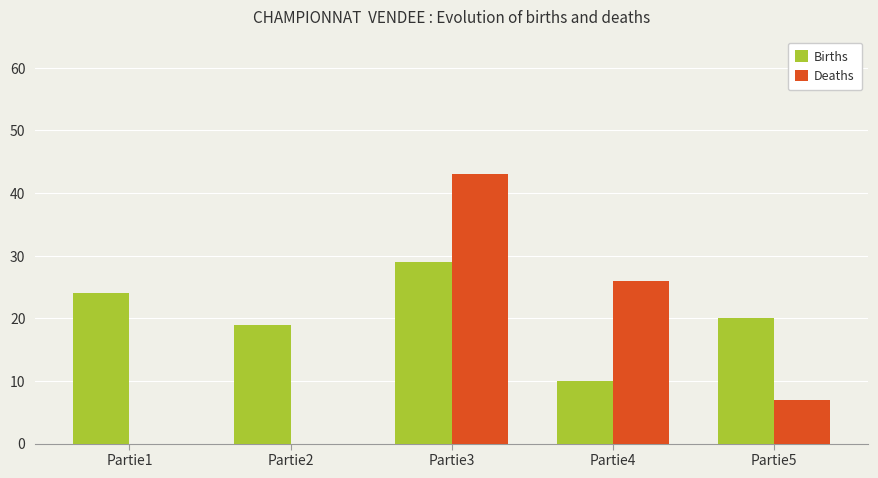

Reading left to right, transcribe all the data shown in this chart.

Births: Partie1=24	Partie2=19	Partie3=29	Partie4=10	Partie5=20
Deaths: Partie1=0	Partie2=0	Partie3=43	Partie4=26	Partie5=7